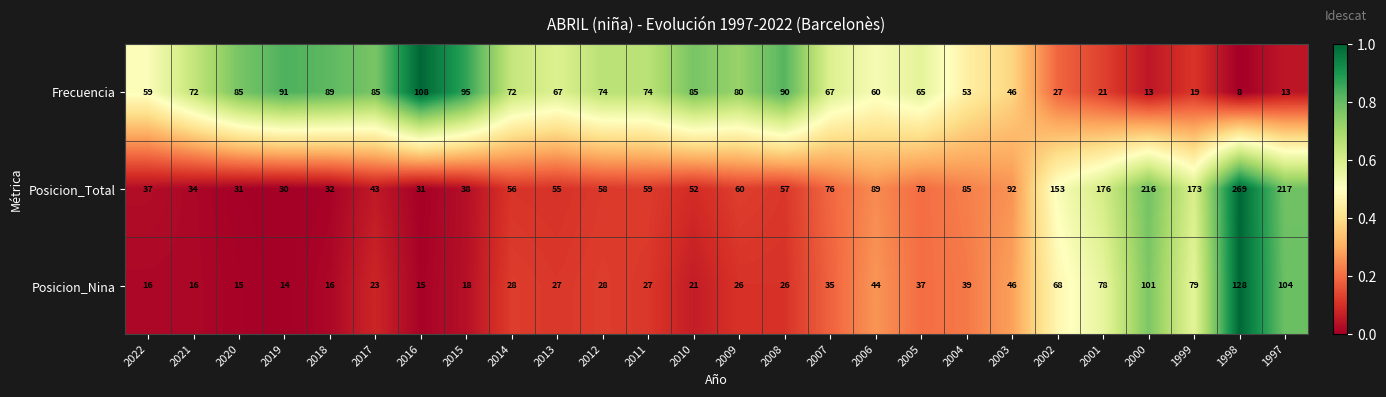

What is the maximum value shown in the chart?

269